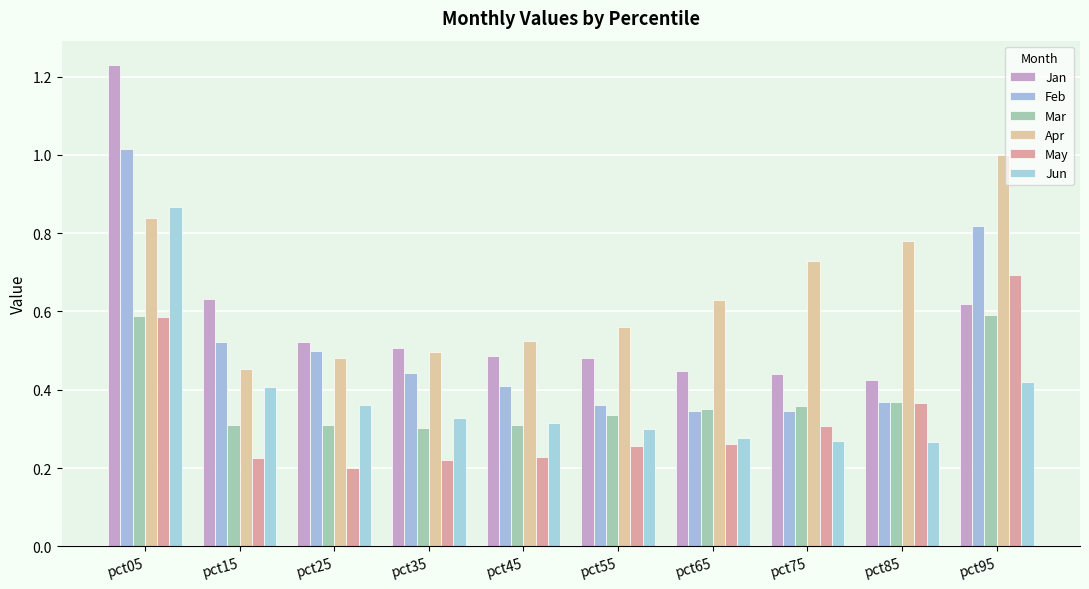

How many groups of bars are there?

10